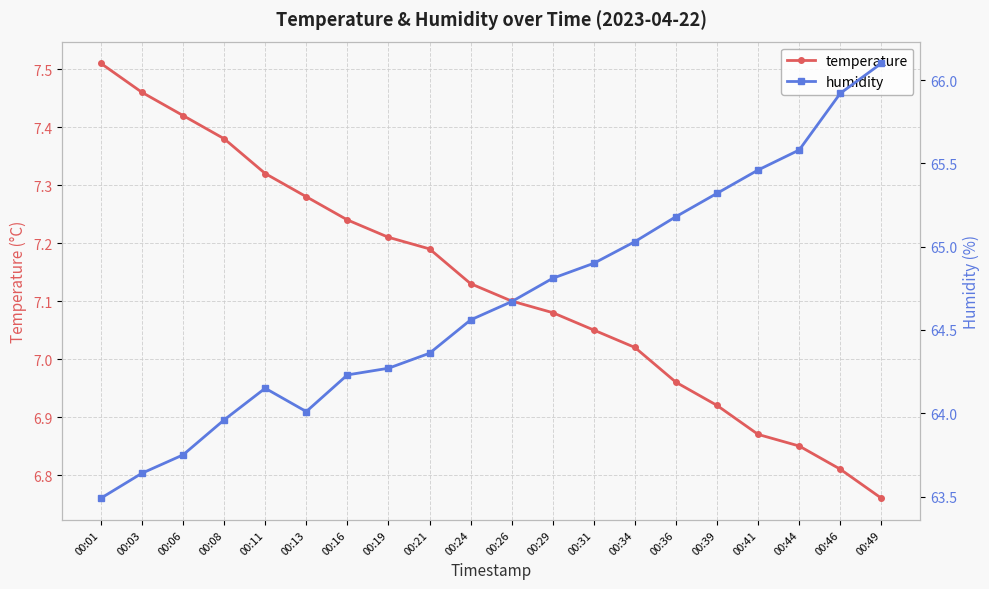

Which series has the largest total across all categories?

humidity